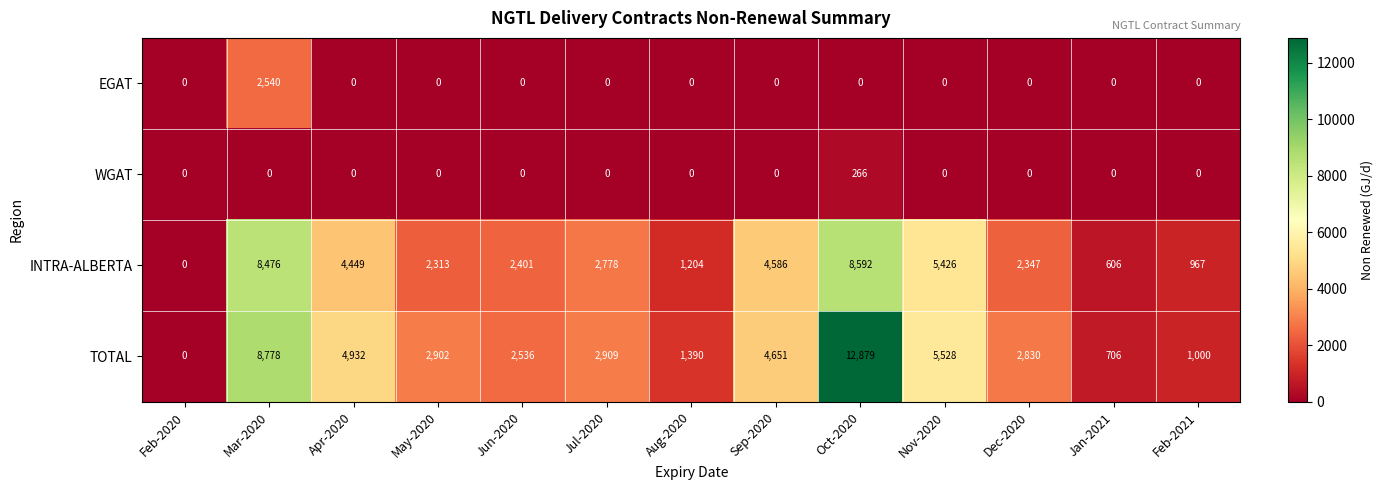

How many data points in EGAT are above 0?

1